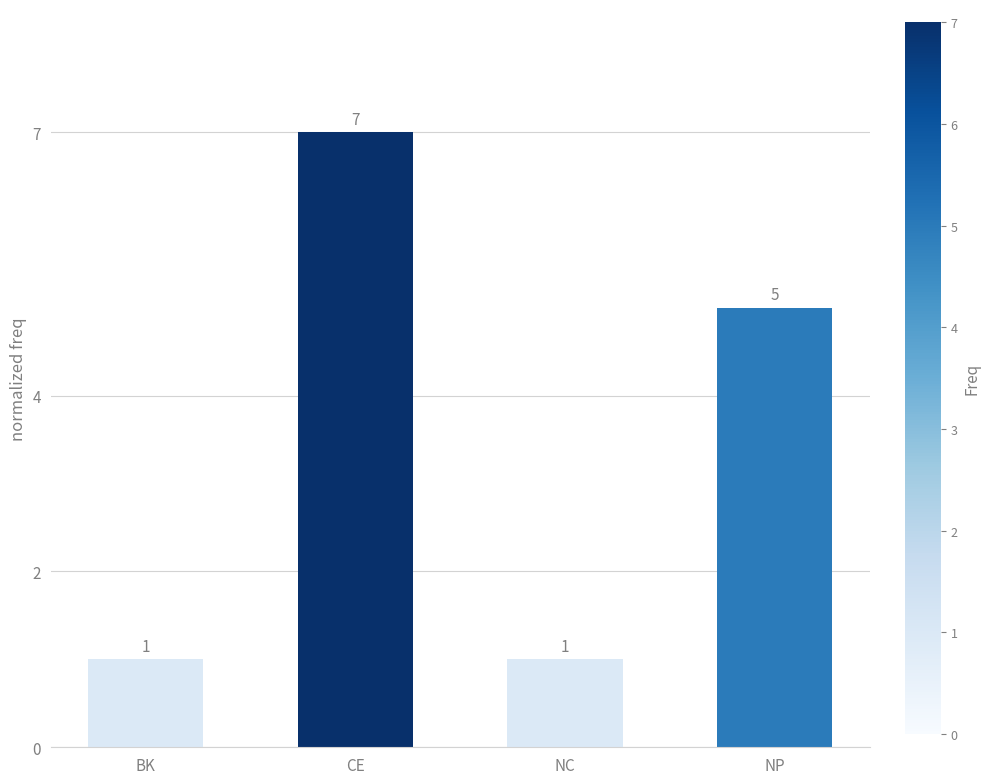

How many series are shown in this chart?

1